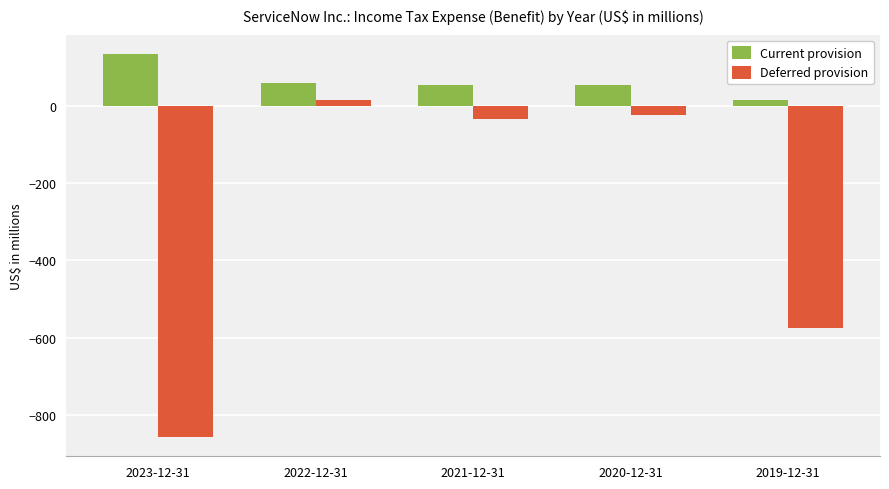

What is the difference between the Deferred provision values at 2023-12-31 and 2021-12-31?

823